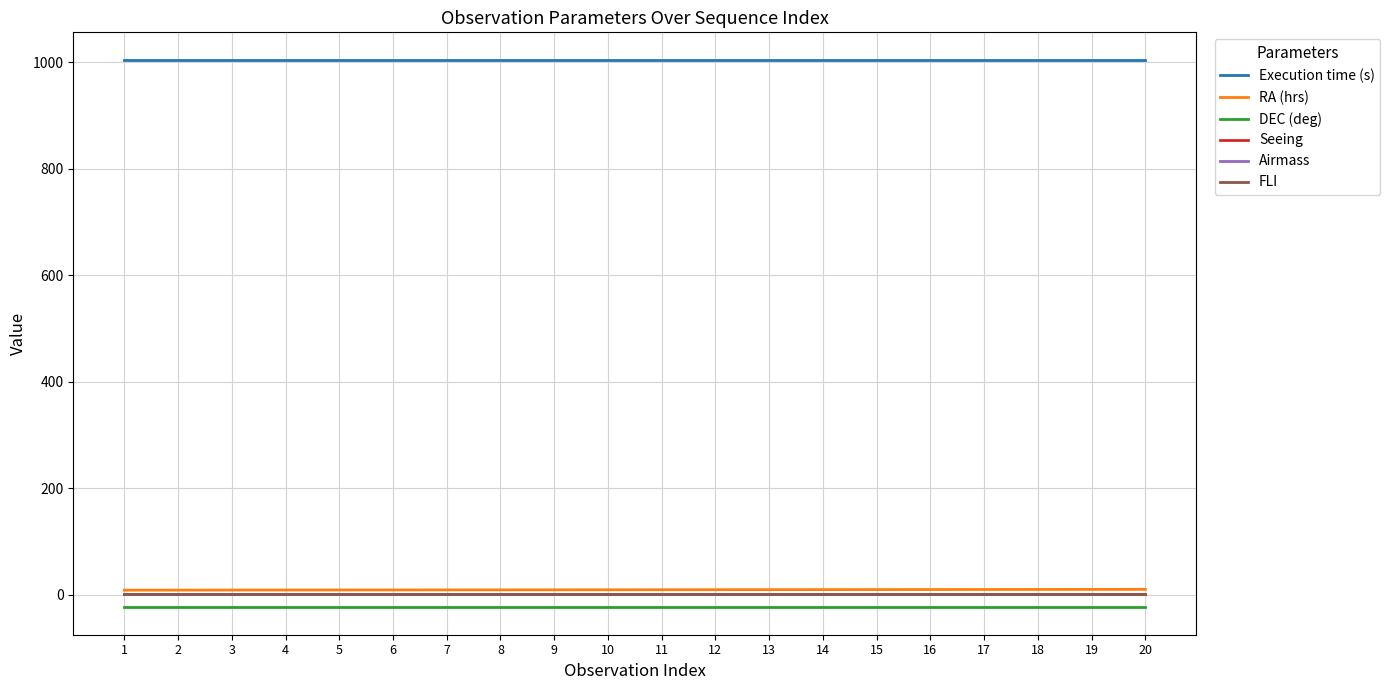

What is the average value of the FLI series?

1.0